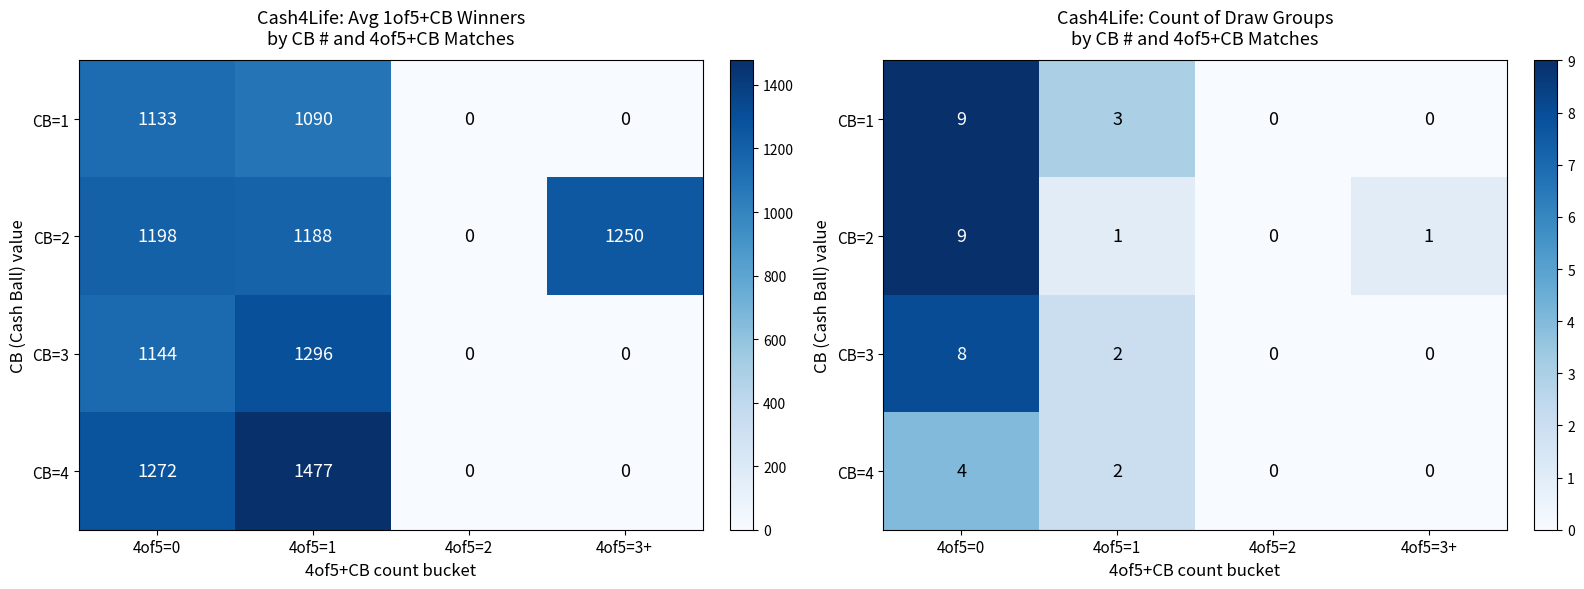

Which label corresponds to the largest value in the chart?

4of5=0